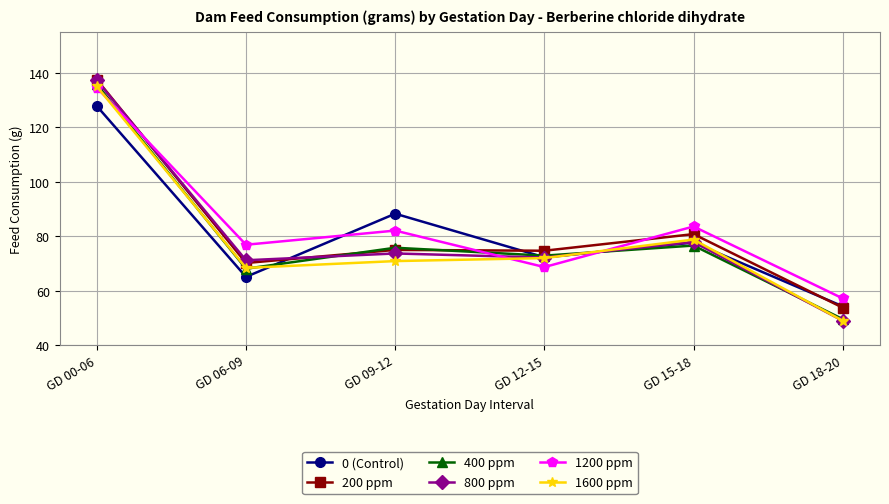

What is the difference between the 400 ppm values at GD 06-09 and GD 15-18?

8.5